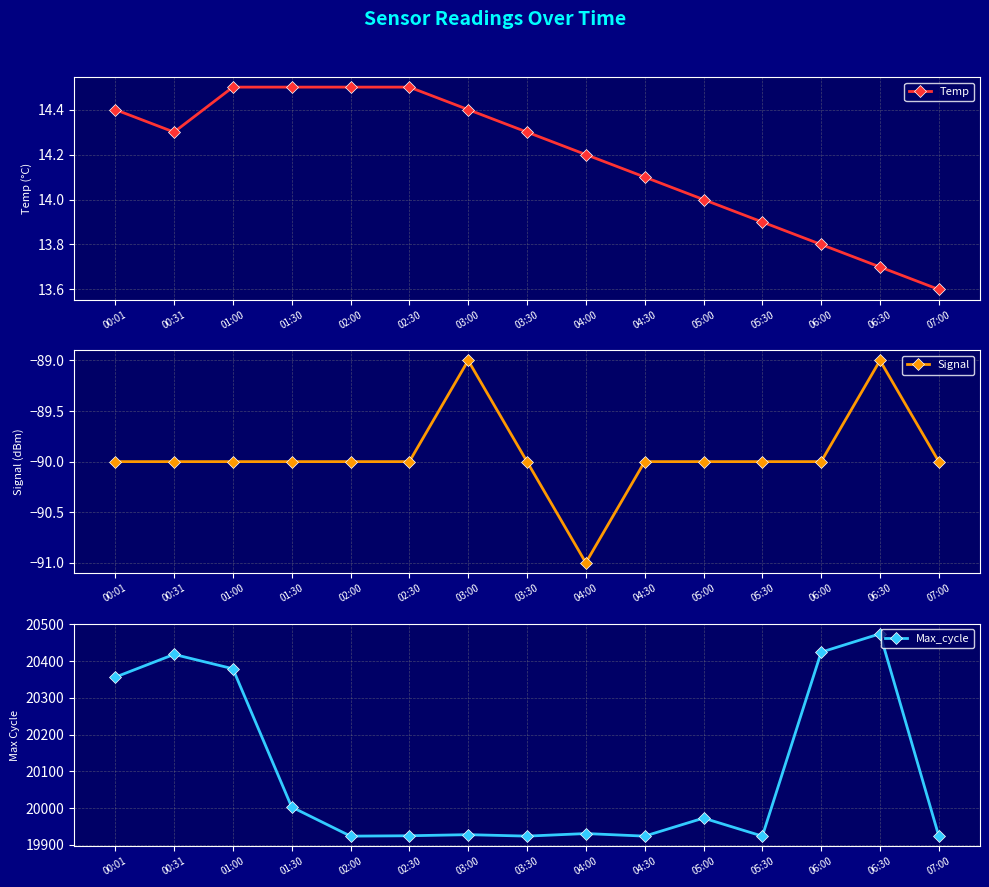

Count the number of categories in the chart.

15